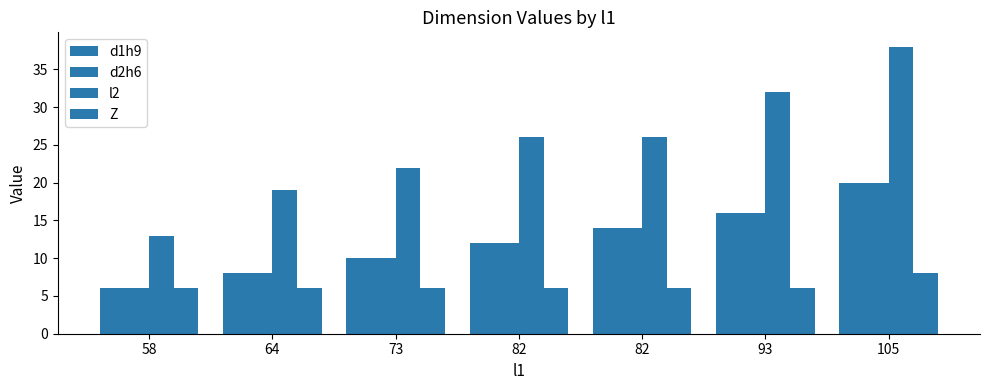

How many groups of bars are there?

7